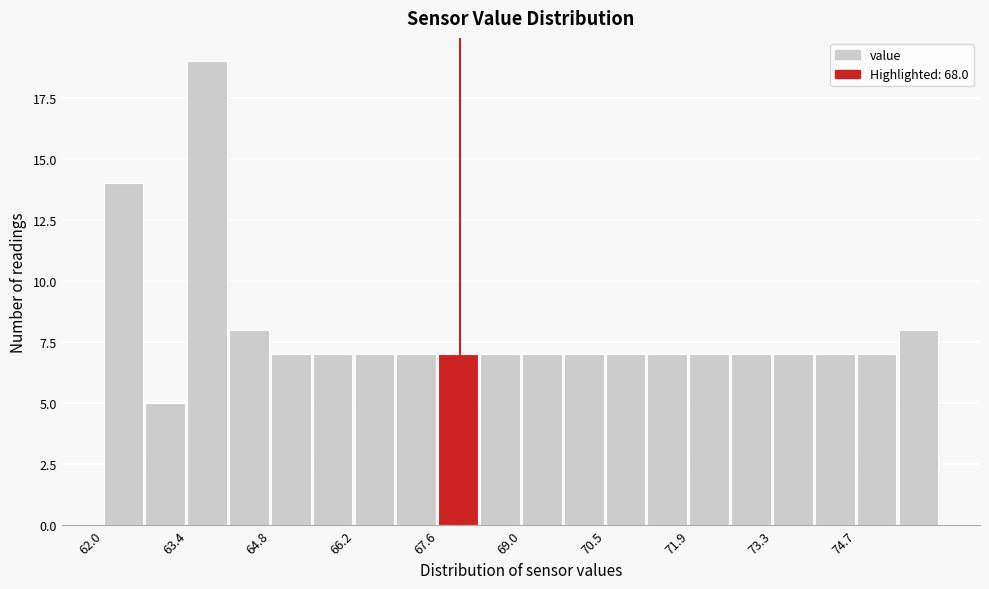

Read against the x-axis, roughly where is the centre of the tallest bar?

63.8